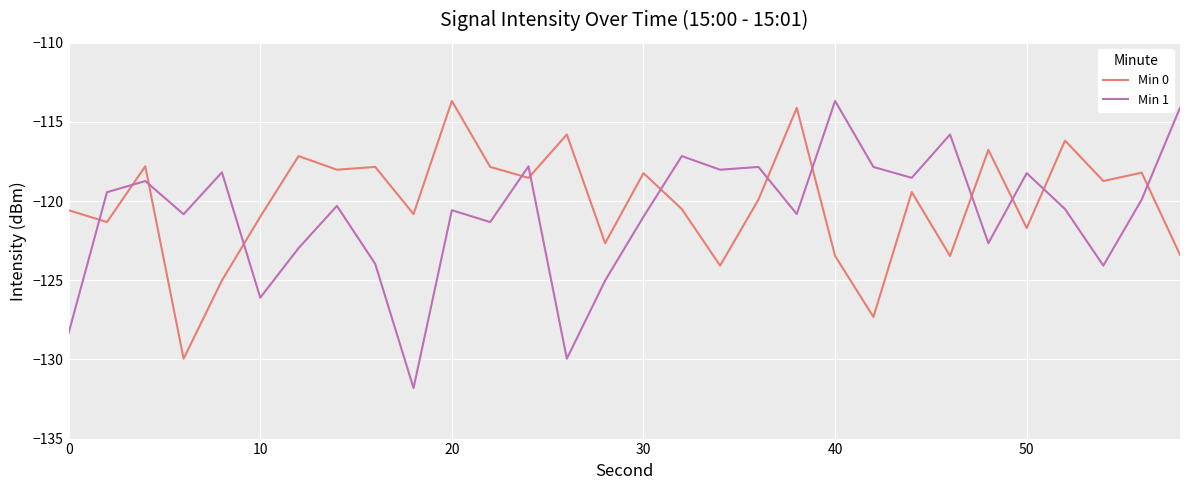

Count the number of data series in this chart.

2